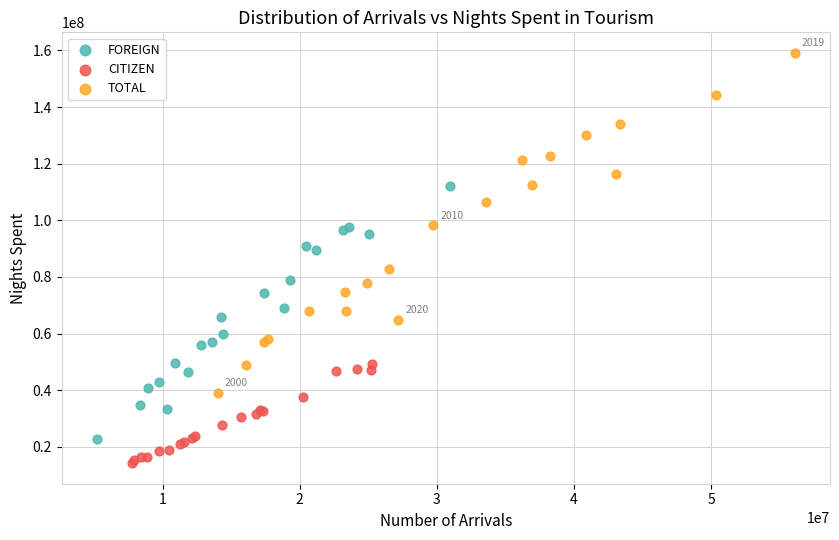

Which series contains the lowest Y value?

CITIZEN